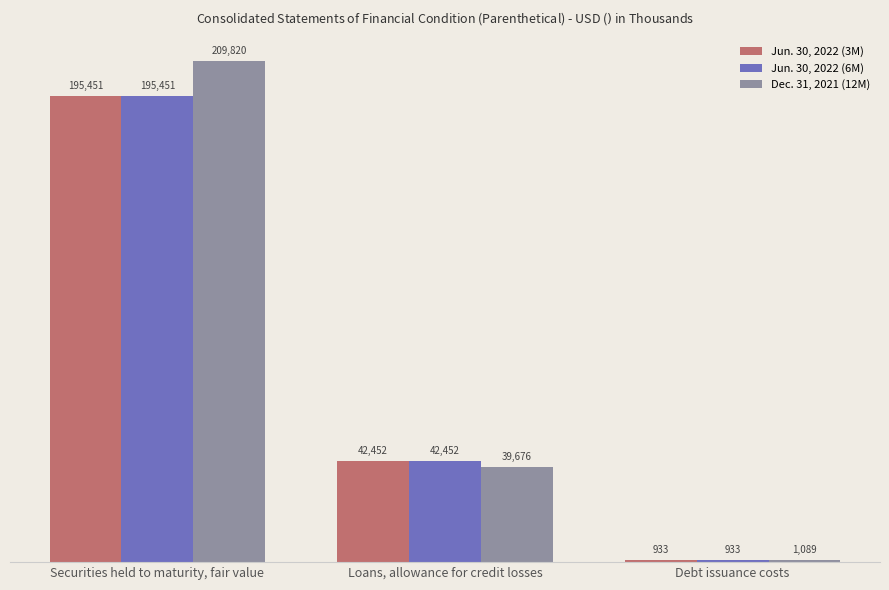

What are all the series names shown in the legend?

Jun. 30, 2022 (3M), Jun. 30, 2022 (6M), Dec. 31, 2021 (12M)